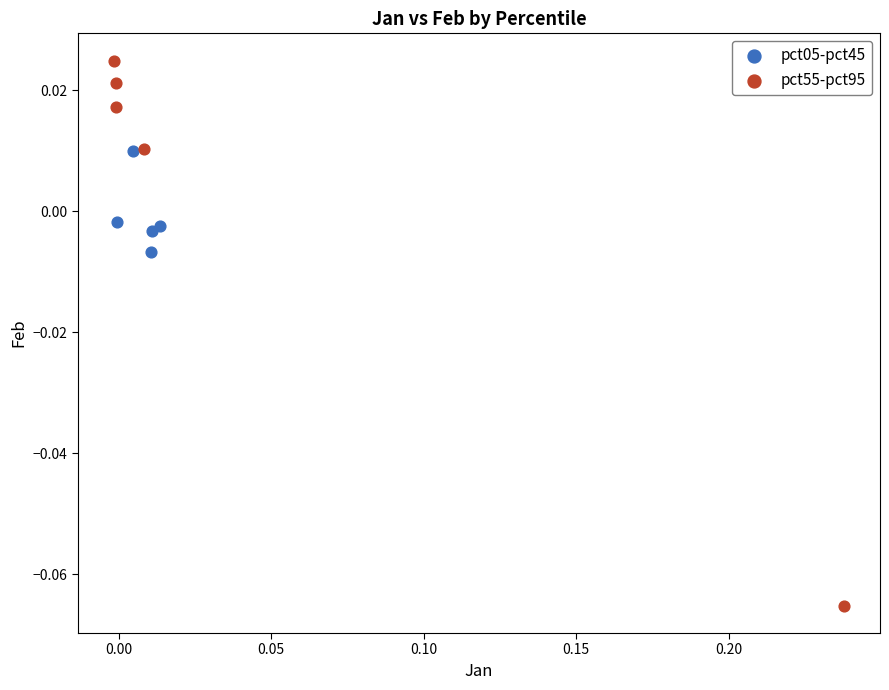

Which series has the largest Y range (max minus min)?

pct55-pct95